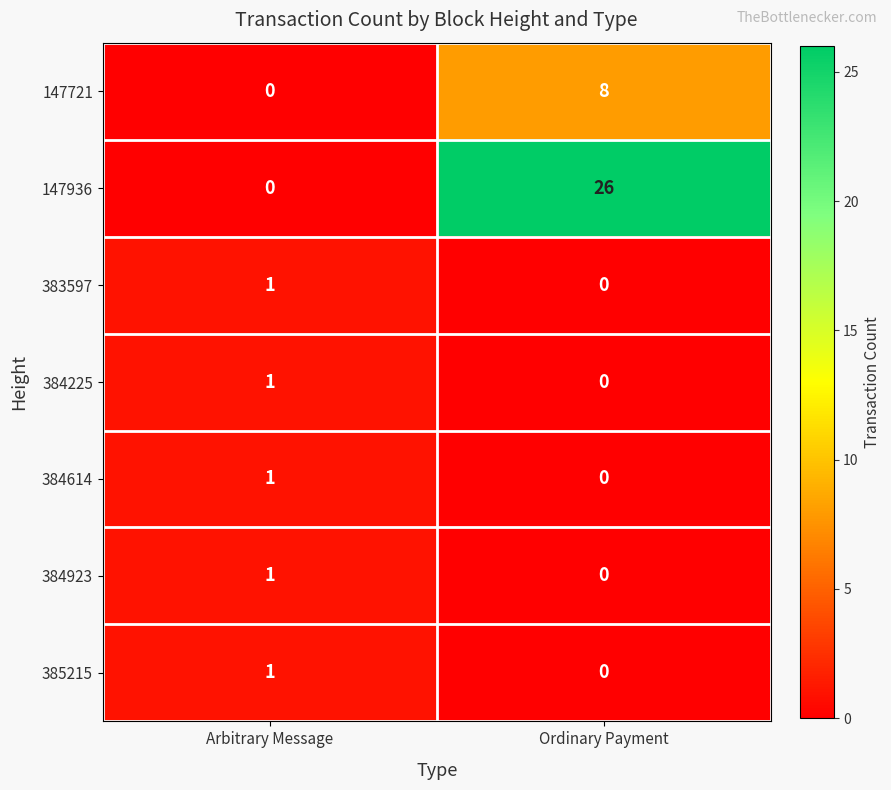

Where is 147936 nearest to the value 13?

Arbitrary Message